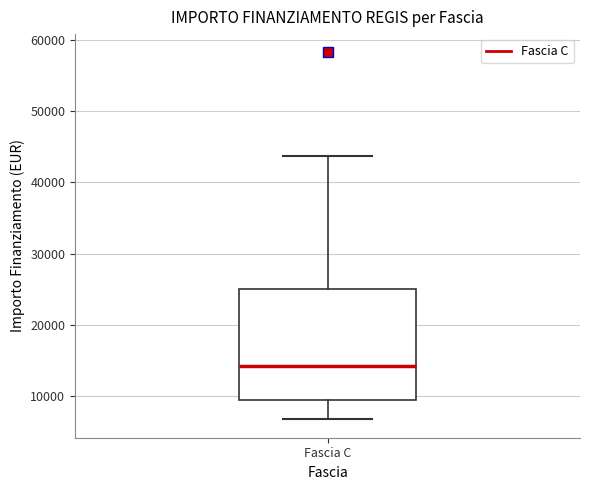

Where is the upper edge of the box for Fascia C on the y-axis? The values are not printed on the chart, so give them approximately, as read against the axis.

25000